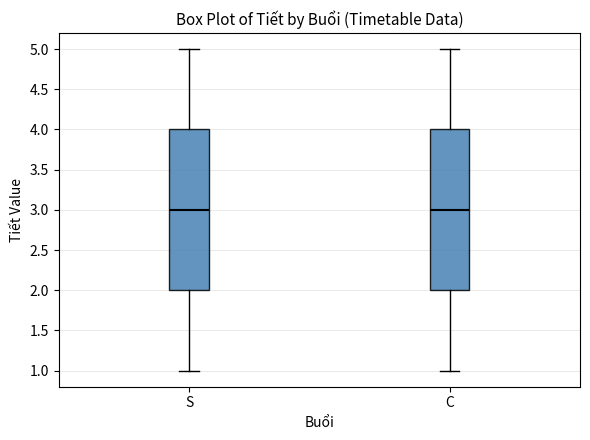

Where is the lower edge of the box for S on the y-axis? The values are not printed on the chart, so give them approximately, as read against the axis.

2